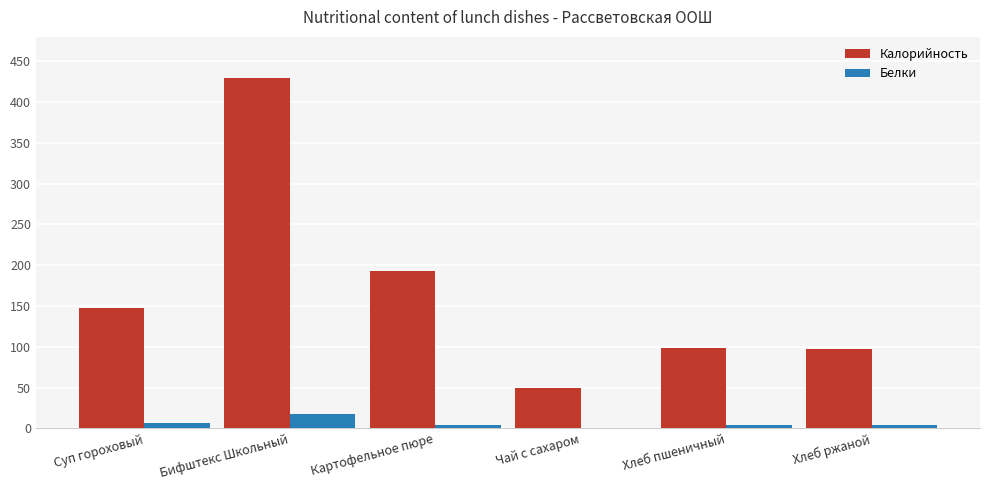

Which category has the highest value across all series?

Бифштекс Школьный